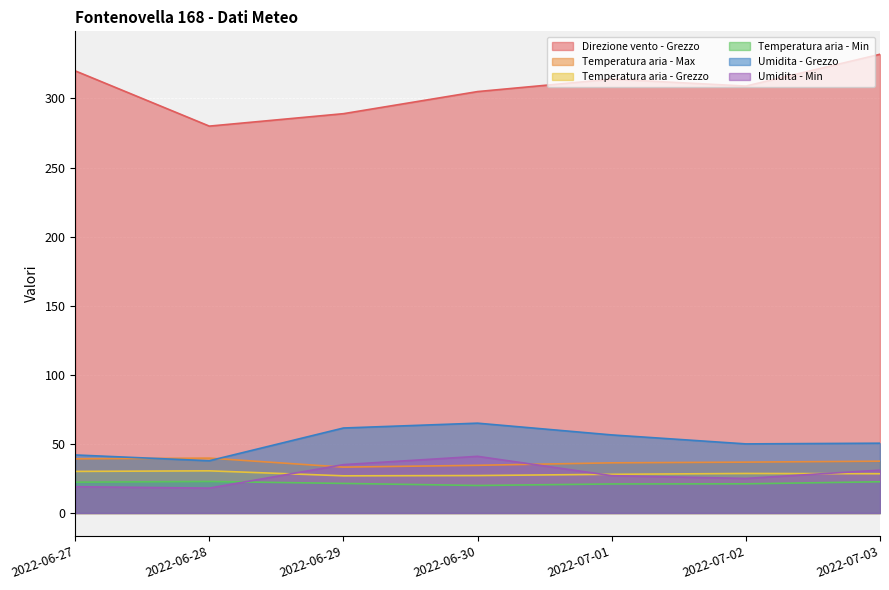

Rank the categories by Umidita - Min value from highest to lowest.

2022-06-30, 2022-06-29, 2022-07-03, 2022-07-01, 2022-07-02, 2022-06-27, 2022-06-28